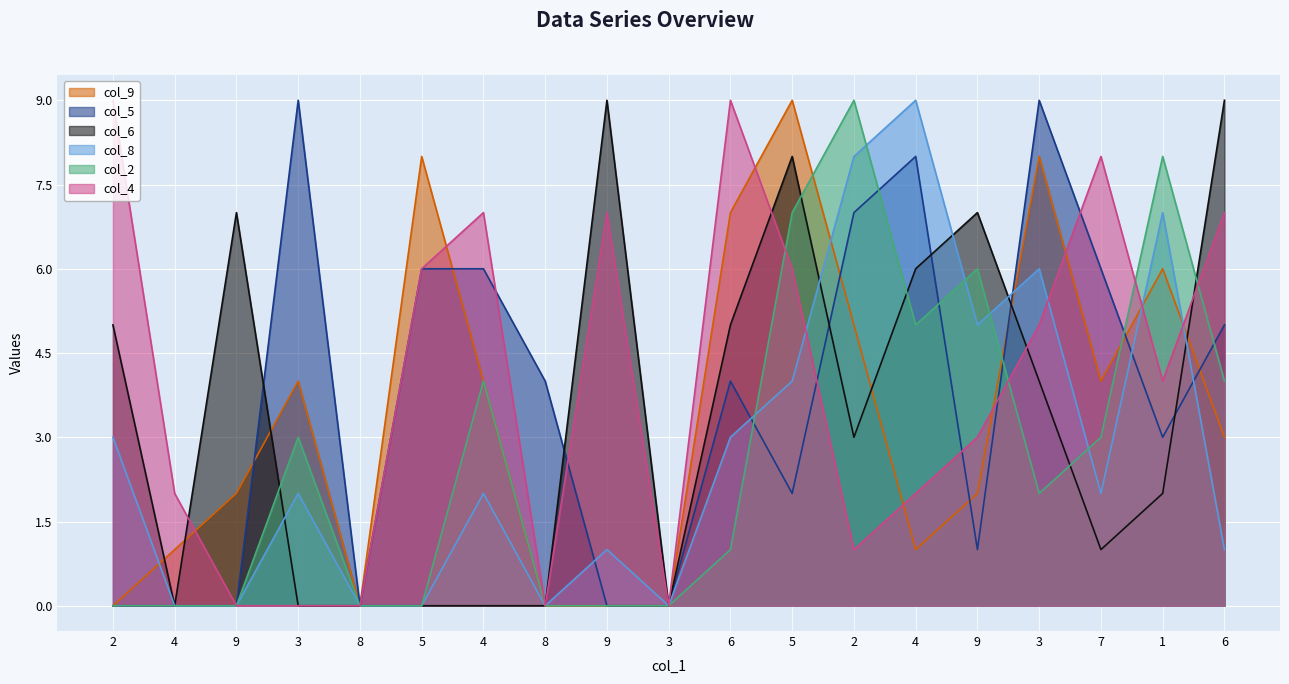

Is it true that col_9 equals 6 at 1?

True